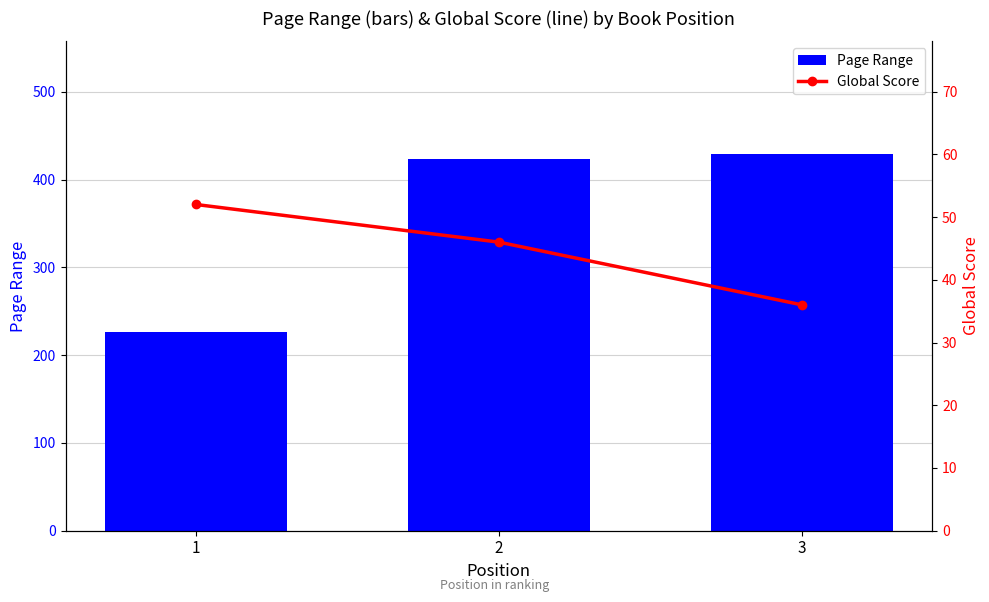

Between 3 and 1, which is larger?

3